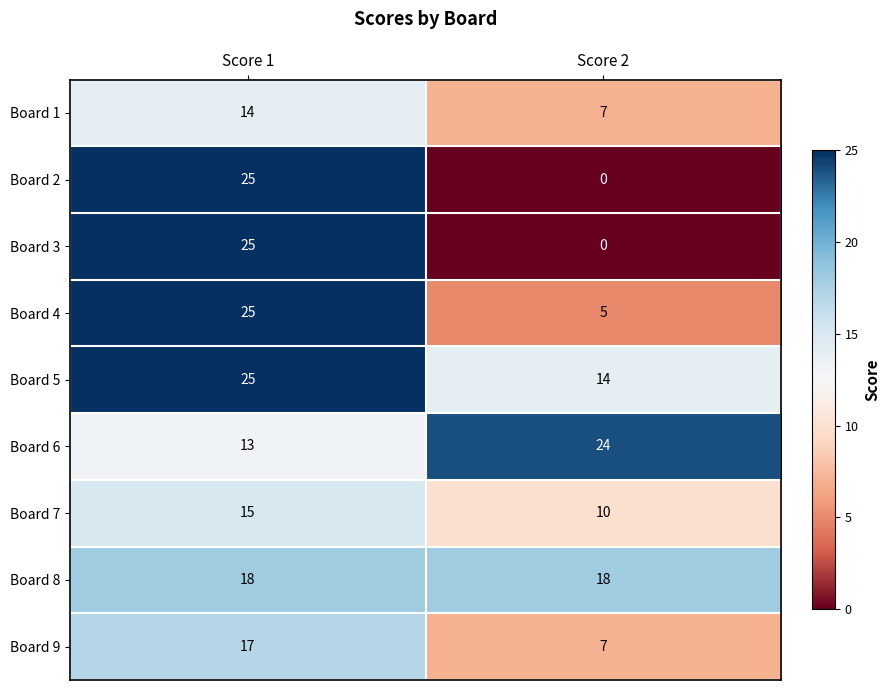

The value of Board 3 at Score 1 is 25. True or false?

True